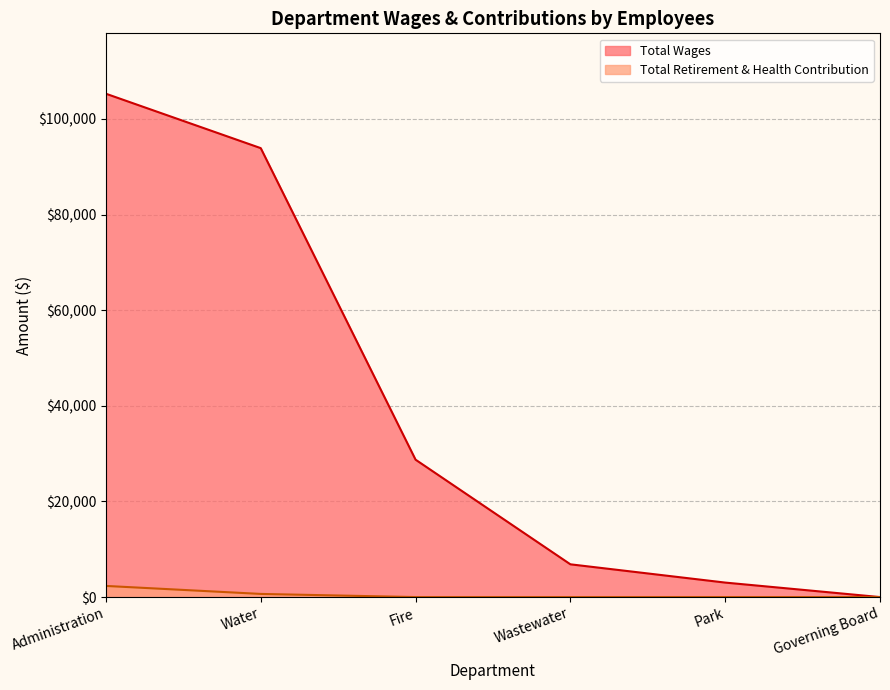

What is the difference between the Total Retirement & Health Contribution values at Administration and Fire?

2329